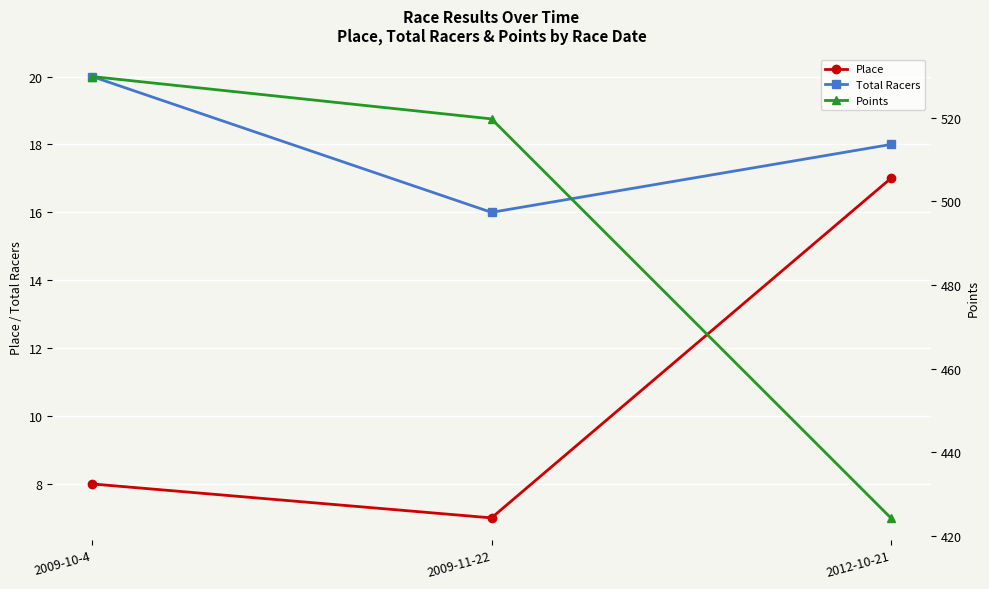

At which label does Place first exceed 8?

2012-10-21